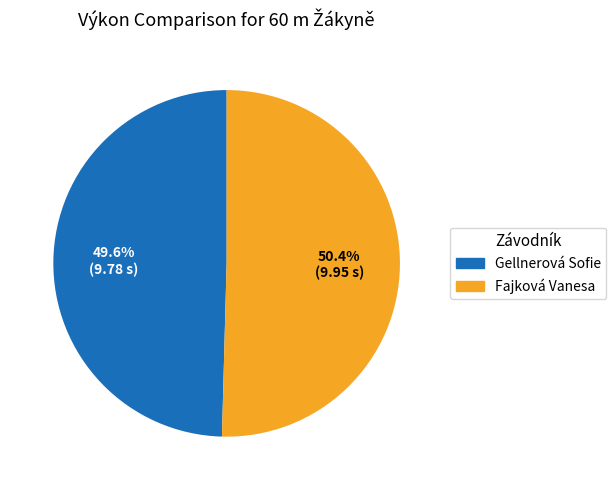

Combined, what portion of the pie is Fajková Vanesa and Gellnerová Sofie?

100.0%